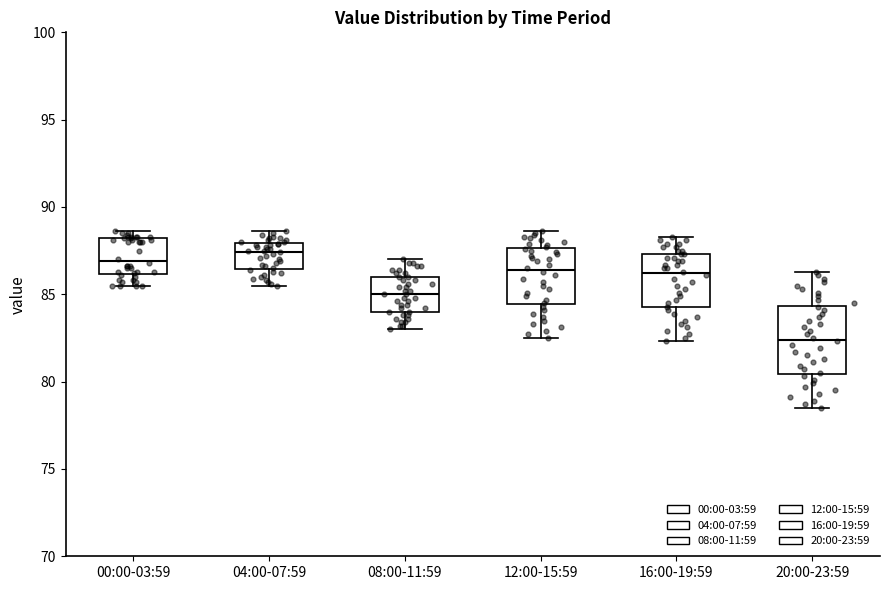

Comparing the boxes themselves (not the whiskers), which one is the tallest?

20:00-23:59